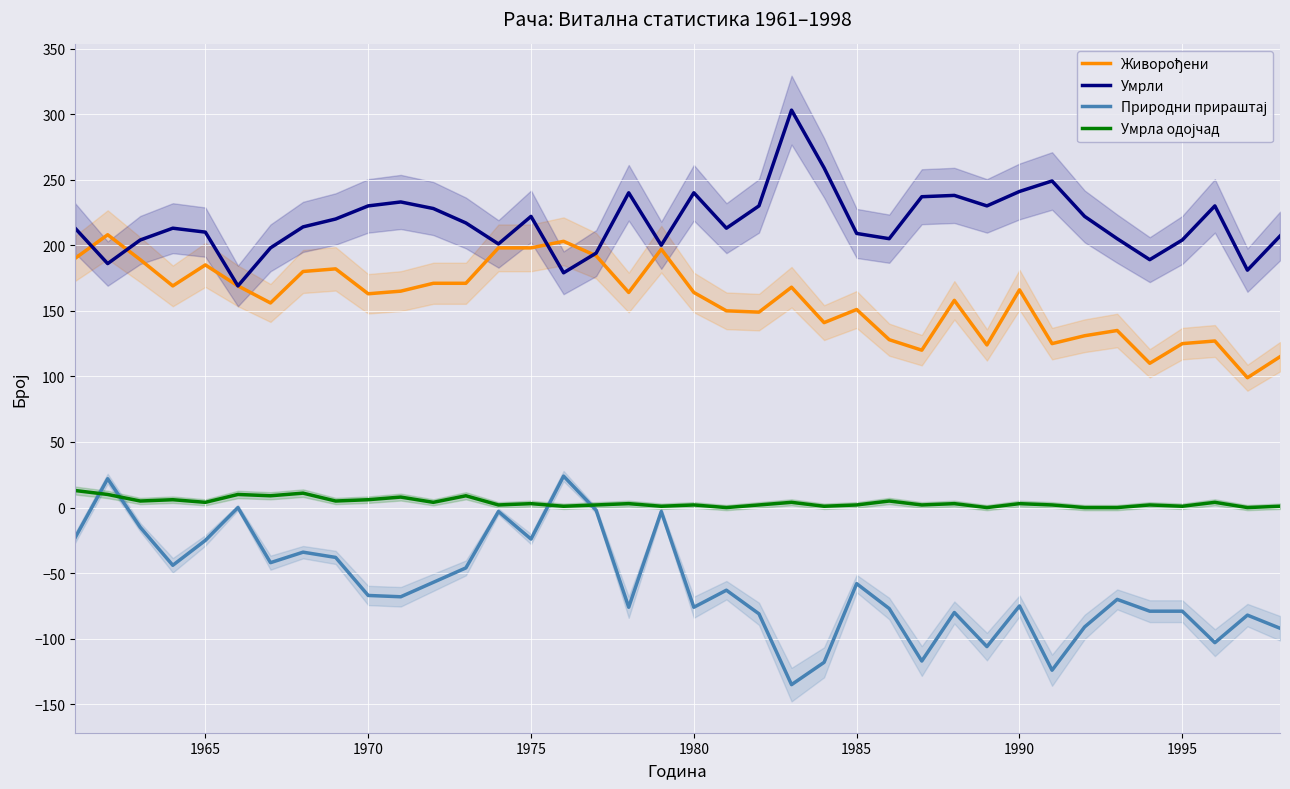

What is the average value of the Умрли series?

217